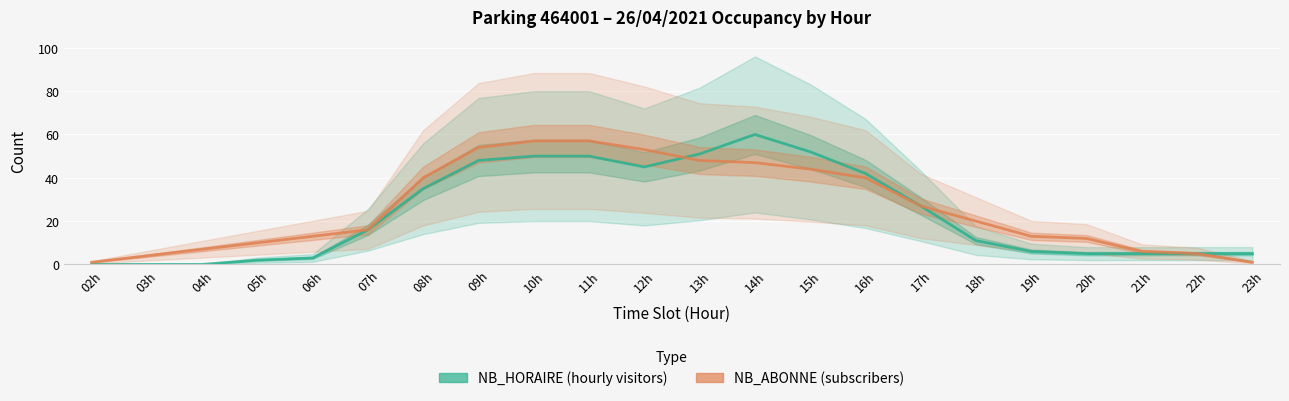

What is the value of the NB_ABONNE (subscribers) point at the 15th from the left?

40